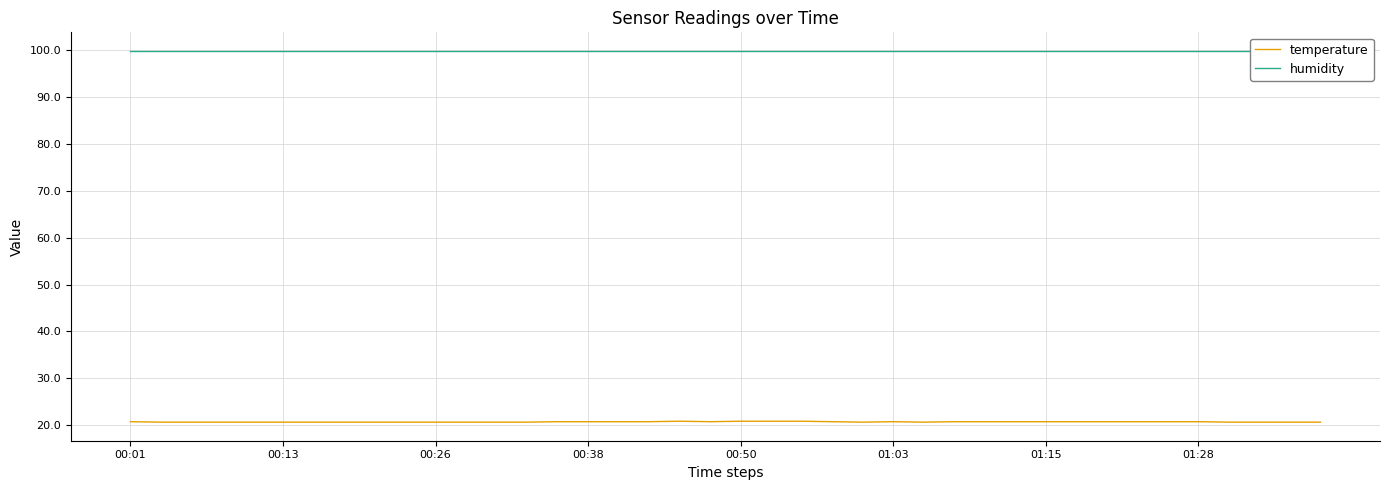

What is the minimum value for temperature?

20.6